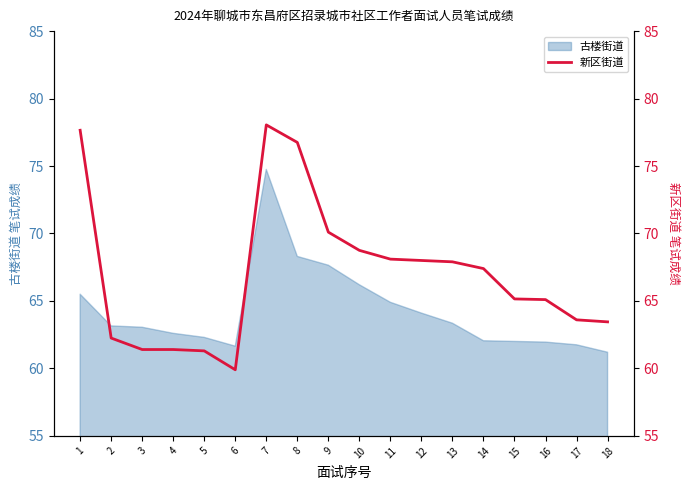

Reading left to right, list all the values displayed in this chart.

1=77.7	2=62.2	3=61.4	4=61.4	5=61.3	6=59.9	7=78.0	8=76.8	9=70.1	10=68.8	11=68.1	12=68.0	13=67.9	14=67.4	15=65.2	16=65.1	17=63.6	18=63.5